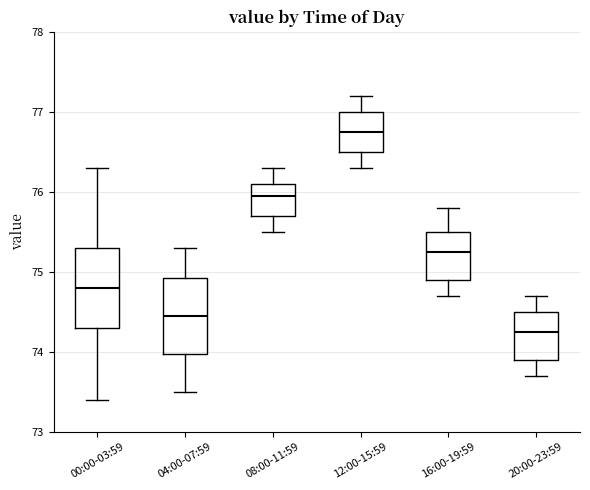

Which box has the highest median line?

12:00-15:59